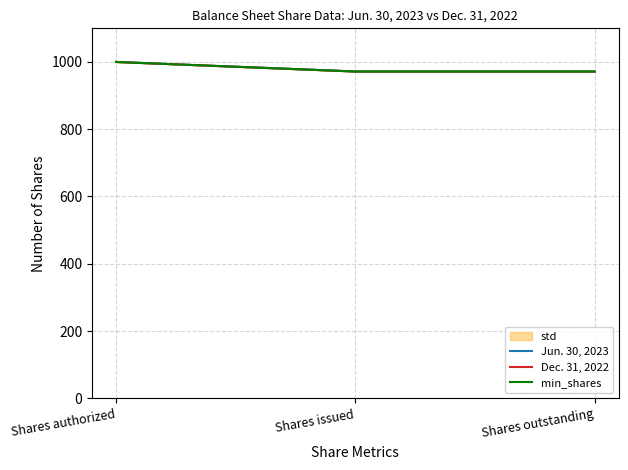

Reading left to right, extract all data points from this chart.

Jun. 30, 2023: 1000.0	971.6	971.6
Dec. 31, 2022: 1000.0	971.6	971.6
min_shares: 1000.0	971.6	971.6